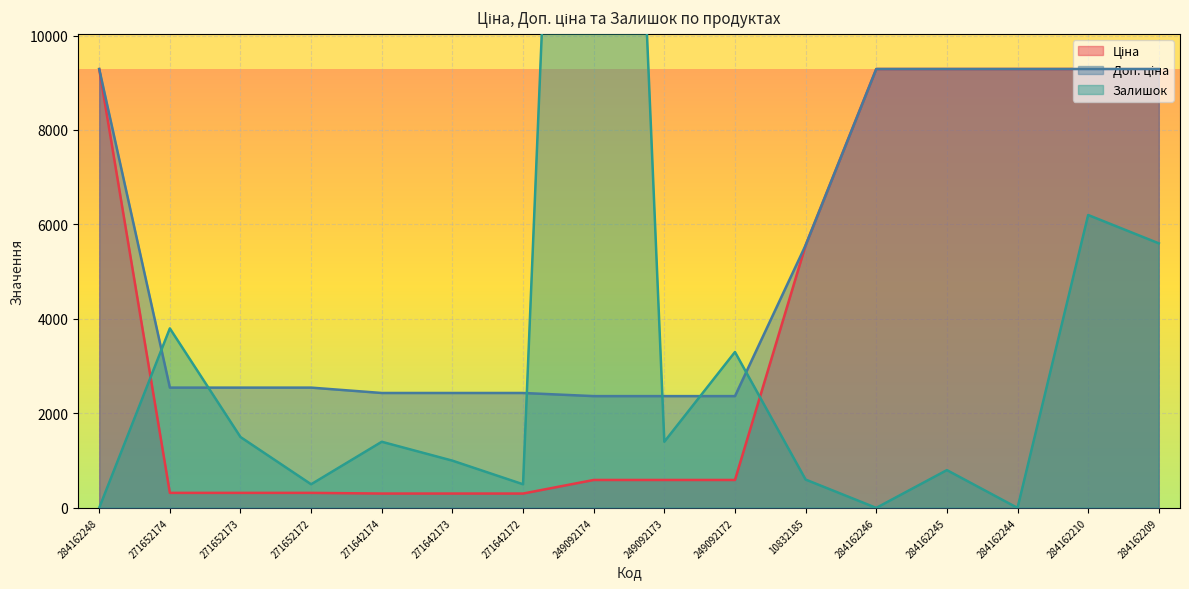

Does the chart display data point markers on the line(s)?

No